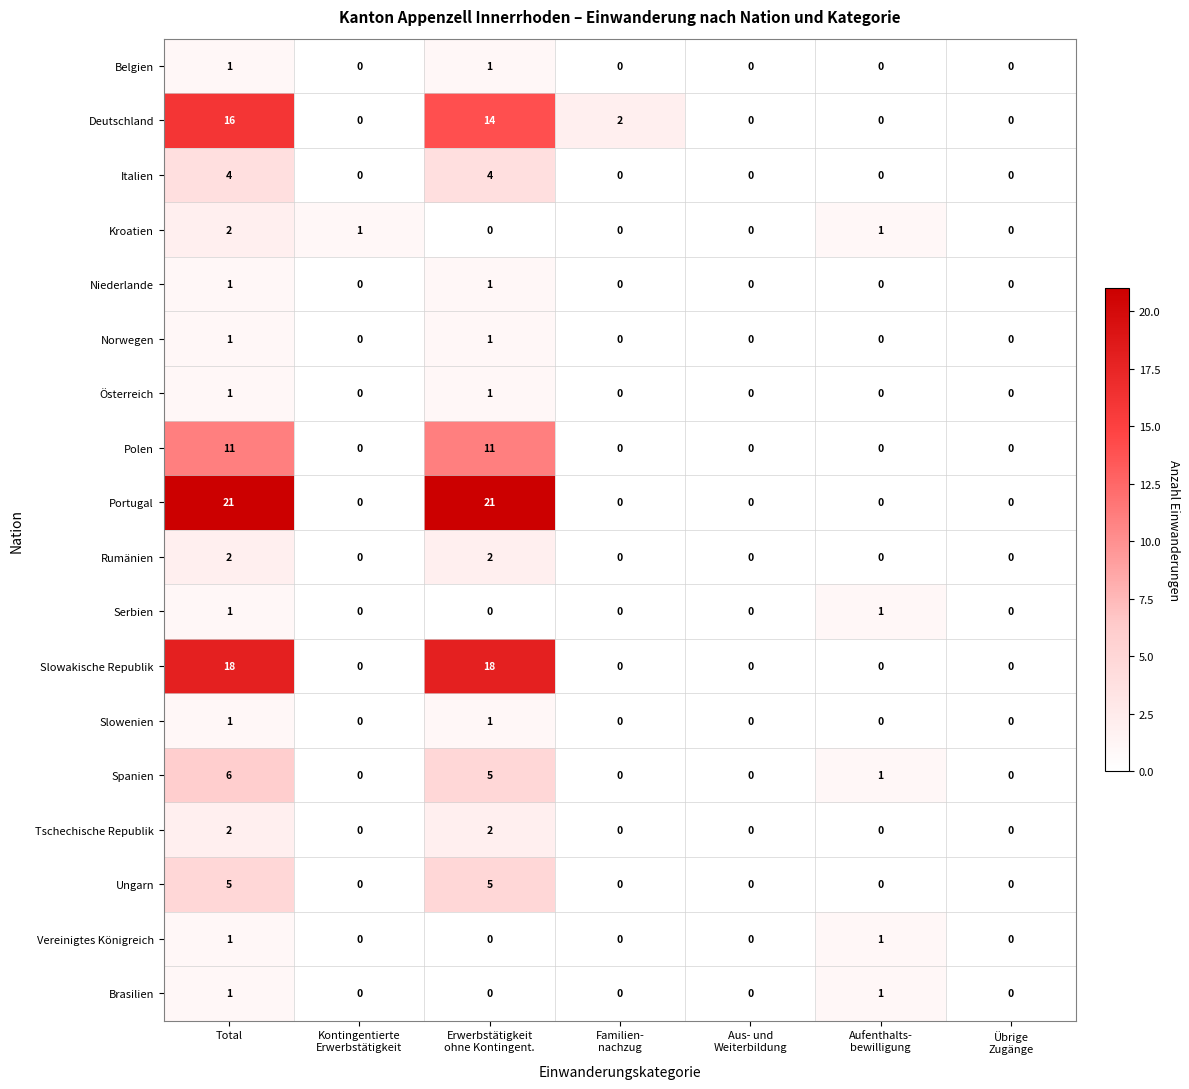

What is the sum of all Tschechische Republik values?

4